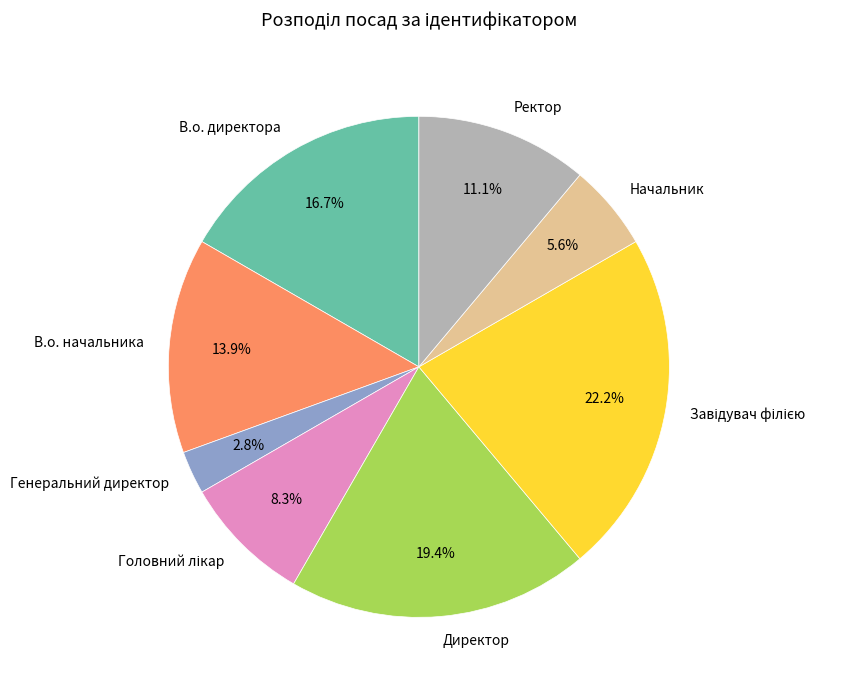

Is the sum of Начальник and Ректор greater than half?

No